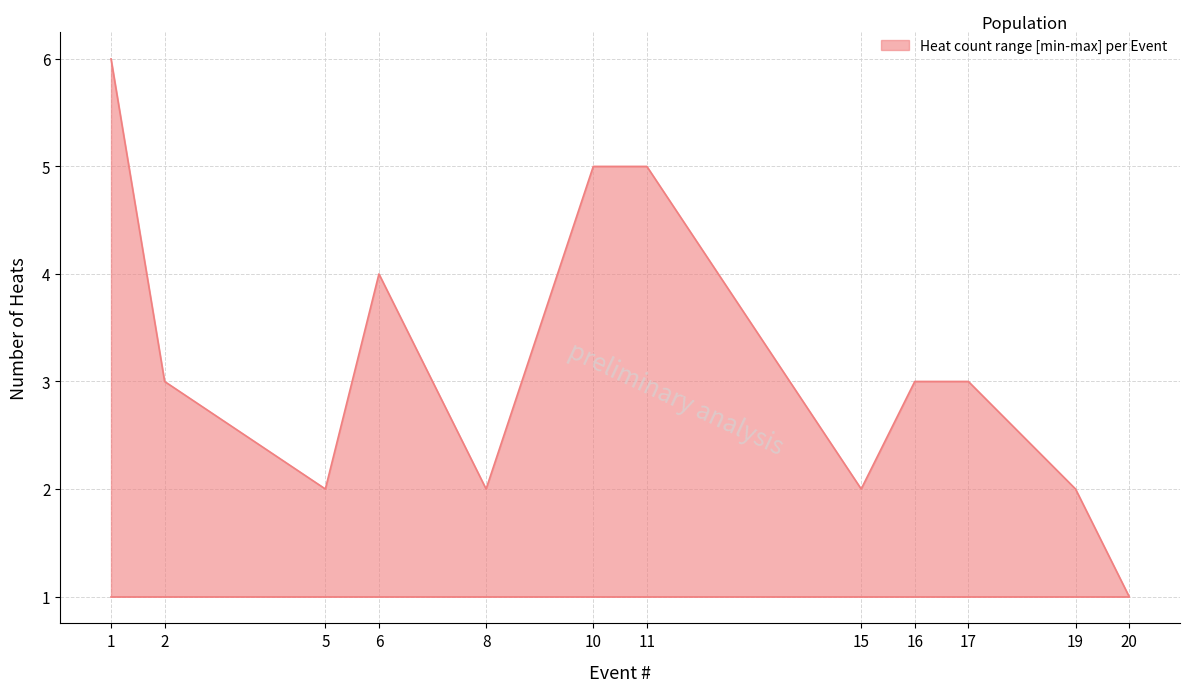

Approximately how many times larger is the value at 1 compared to 10?

1.2